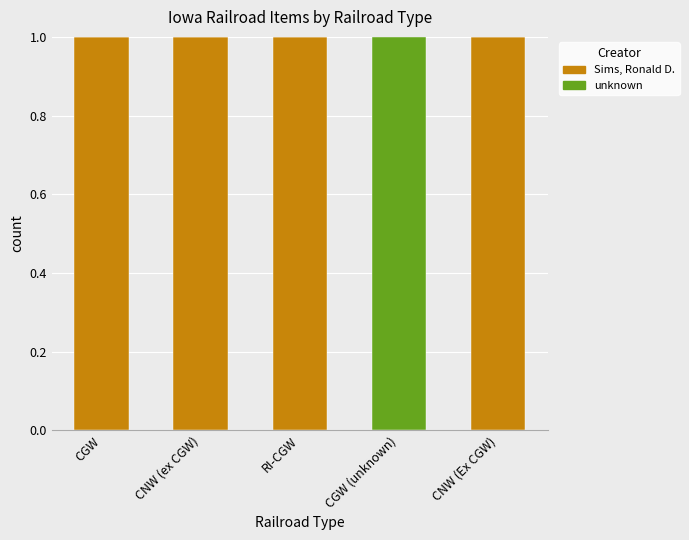

What is the average value of the Sims, Ronald D. series?

1